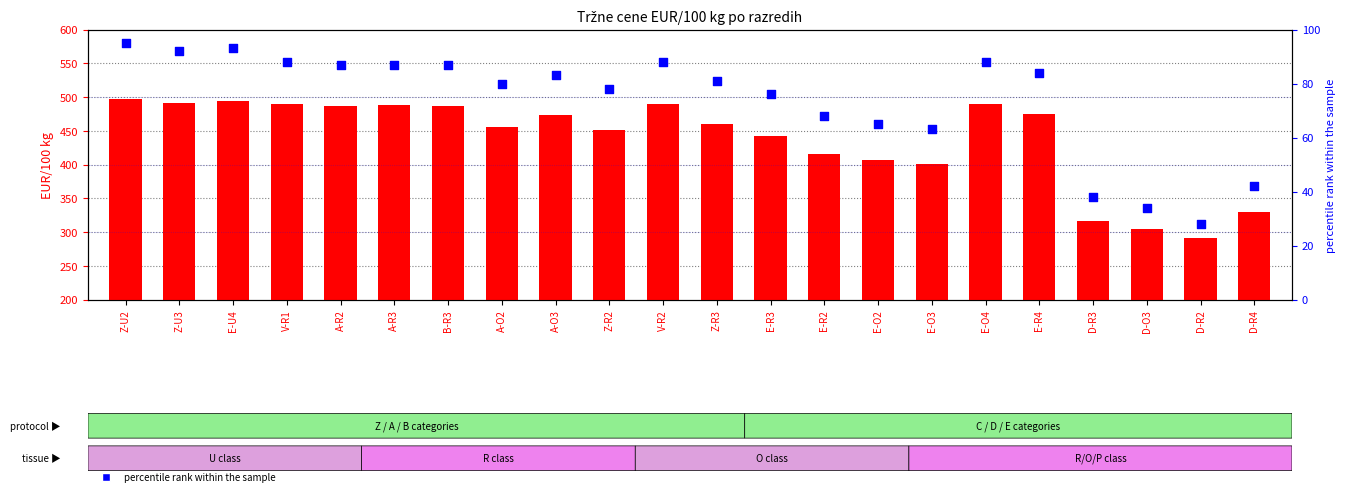

At which category is the sum across all series the highest?

Z-U2